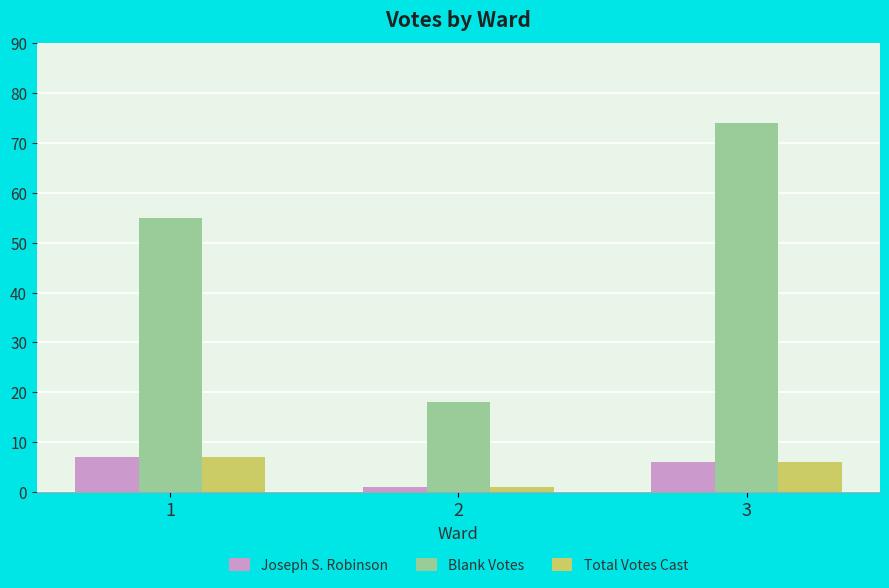

Reading right to left, list all the values displayed in this chart.

Joseph S. Robinson: 6	1	7
Blank Votes: 74	18	55
Total Votes Cast: 6	1	7